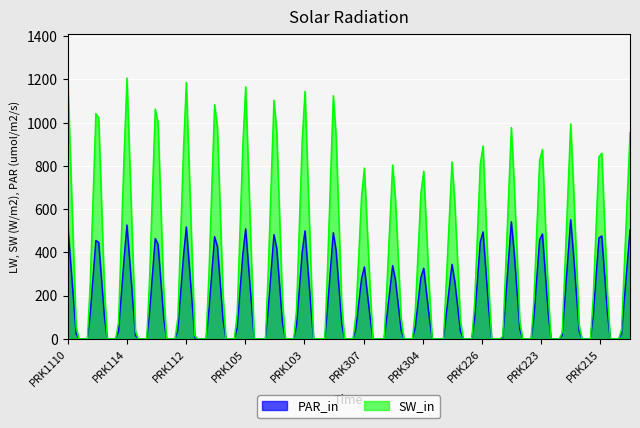

What is the highest value of the SW_in series?

1227.2